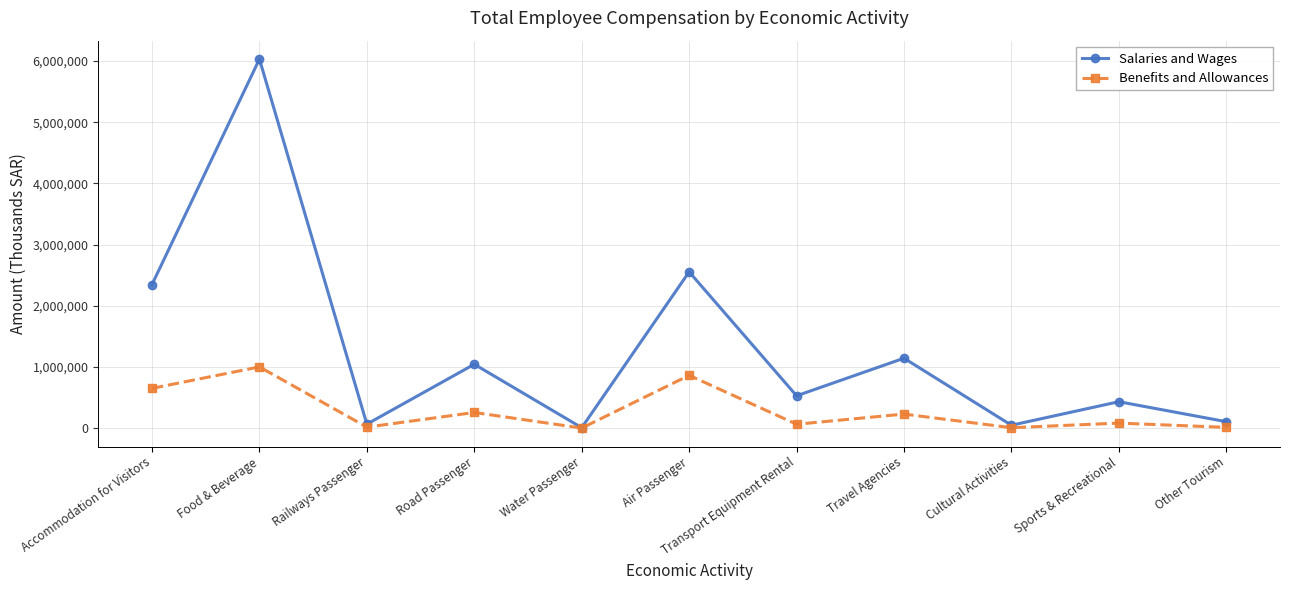

What is the maximum value for Salaries and Wages?

6031304